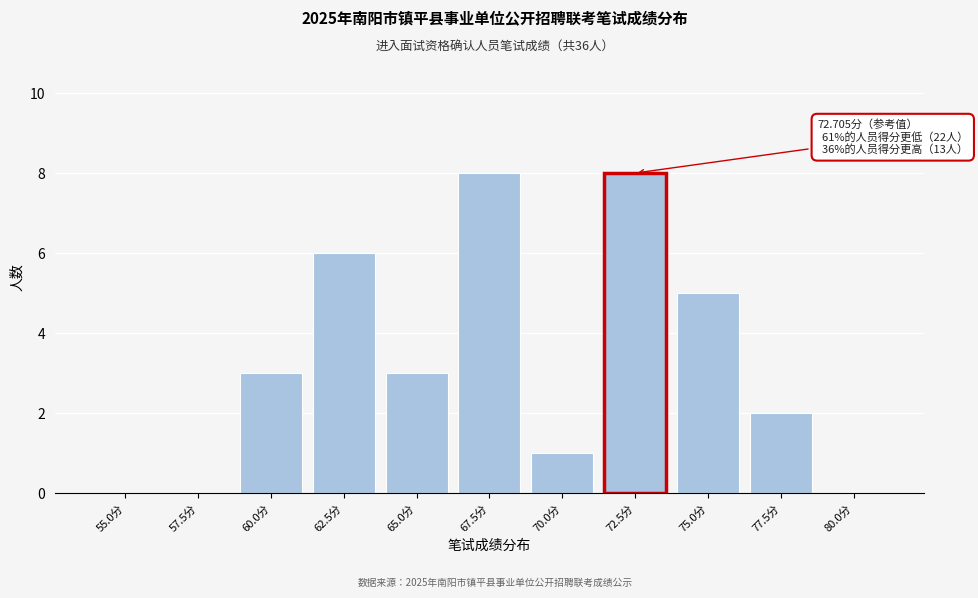

Reading right to left, transcribe all the data shown in this chart.

80.0分=0	77.5分=2	75.0分=5	72.5分=8	70.0分=1	67.5分=8	65.0分=3	62.5分=6	60.0分=3	57.5分=0	55.0分=0